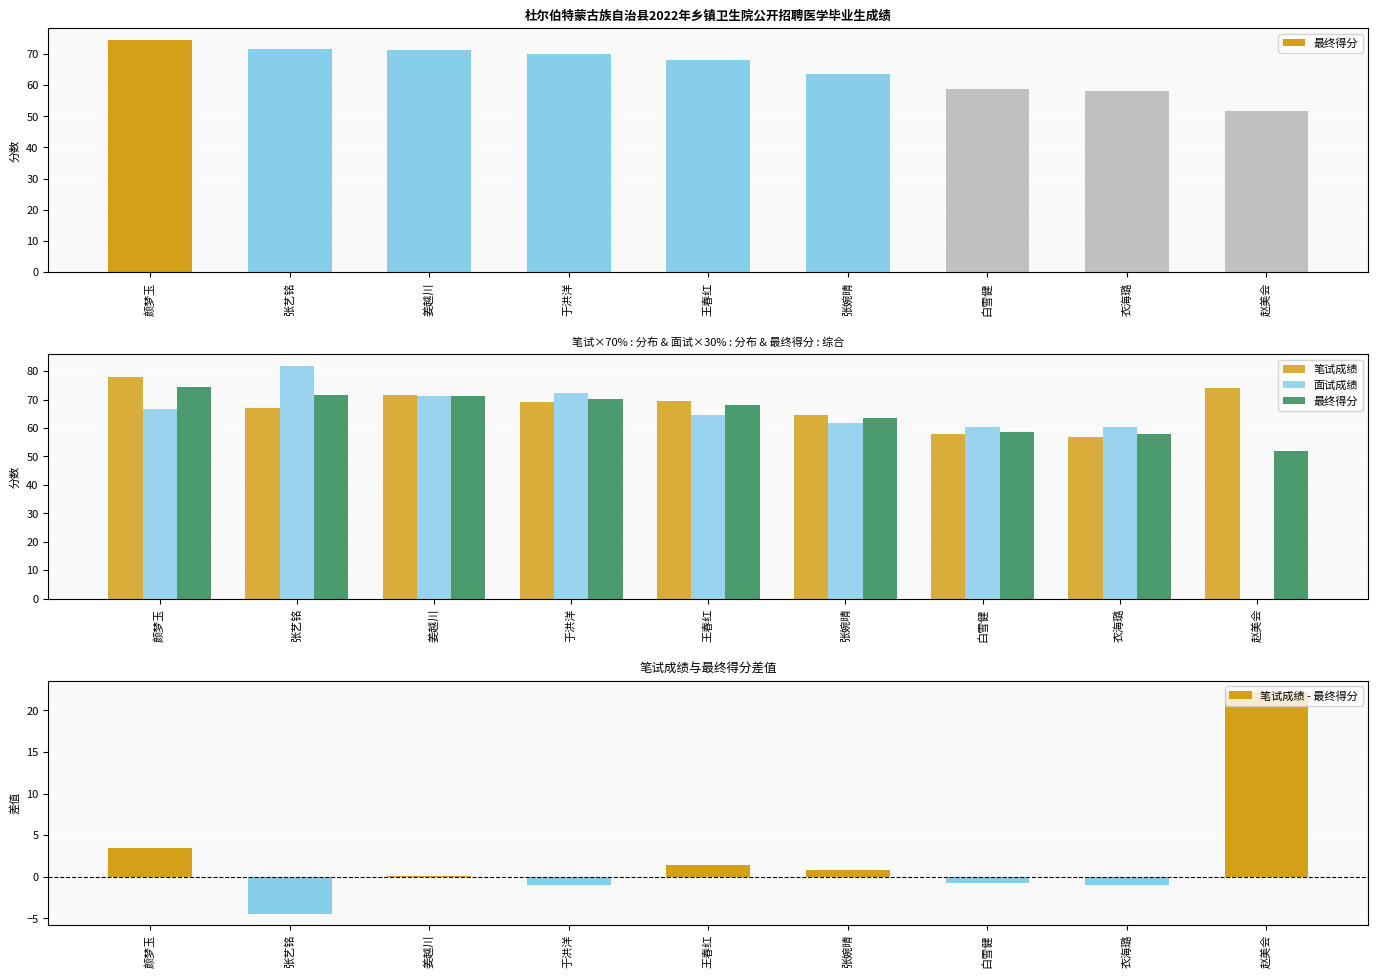

What position from the right is 张婉晴?

4